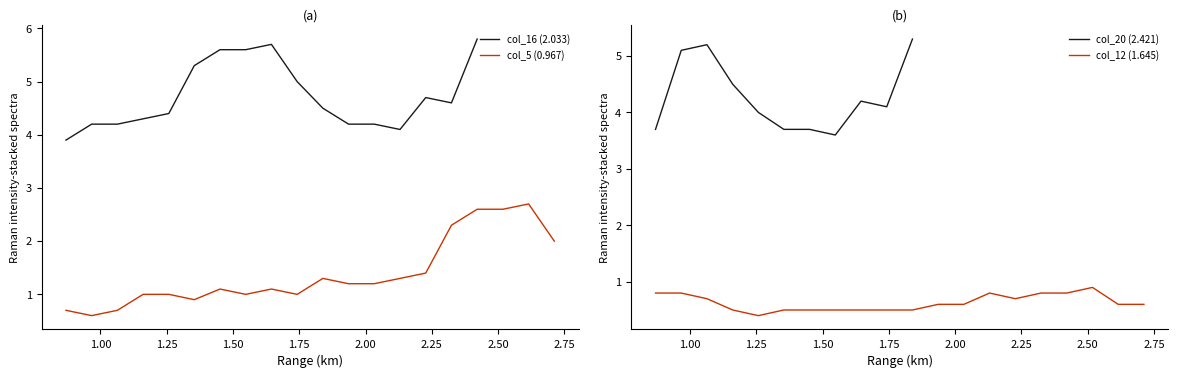

What is the difference between the second highest and second lowest values in the col_5 (0.967) series?

1.9